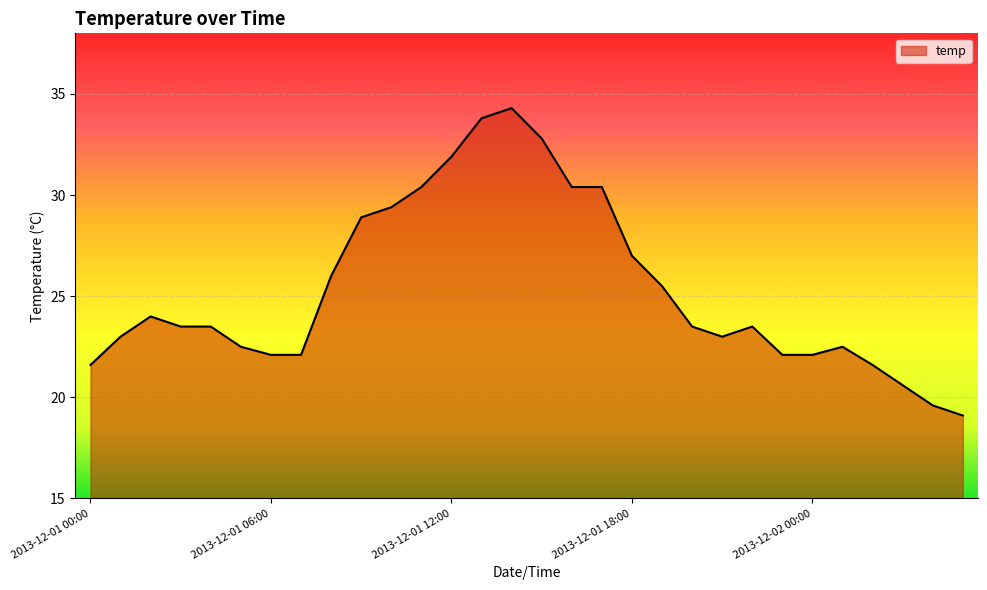

What is the greatest value displayed?

34.3